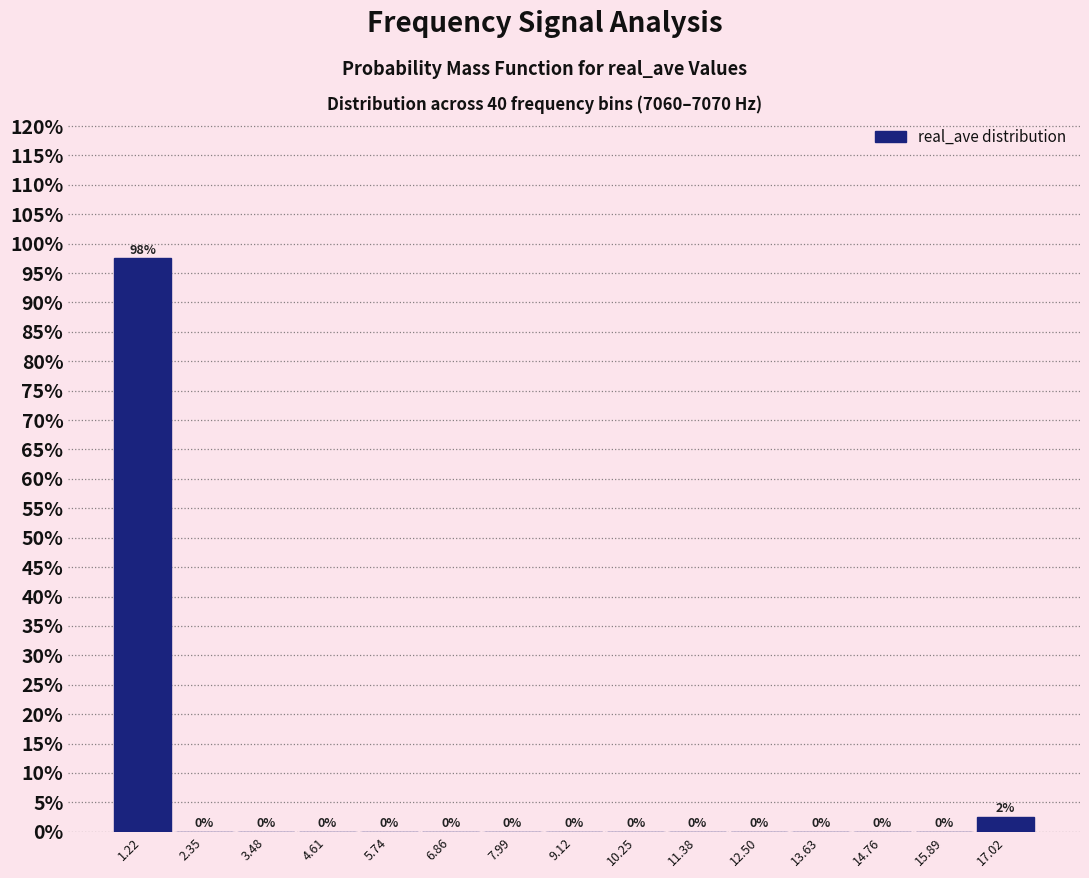

Which range on the x-axis has the tallest bar?

0.6 to 1.8